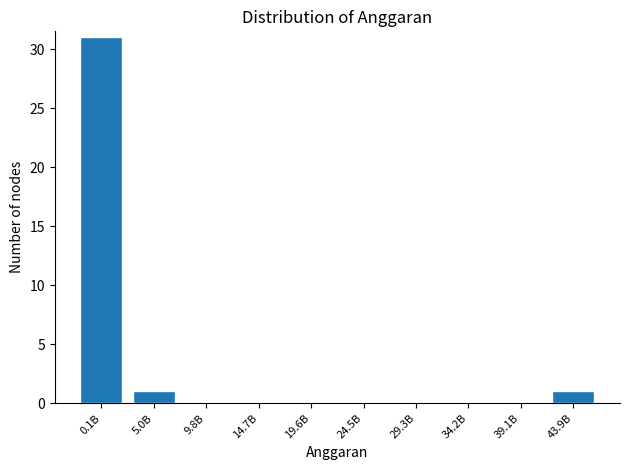

Reading right to left, what are all the values shown in this chart?

43.9B=1	39.1B=0	34.2B=0	29.3B=0	24.5B=0	19.6B=0	14.7B=0	9.8B=0	5.0B=1	0.1B=31